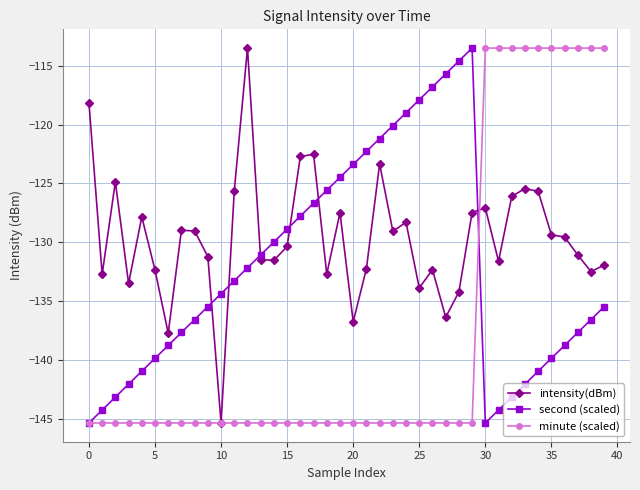

List the series in order of their overall mean, highest first.

intensity(dBm), second (scaled), minute (scaled)